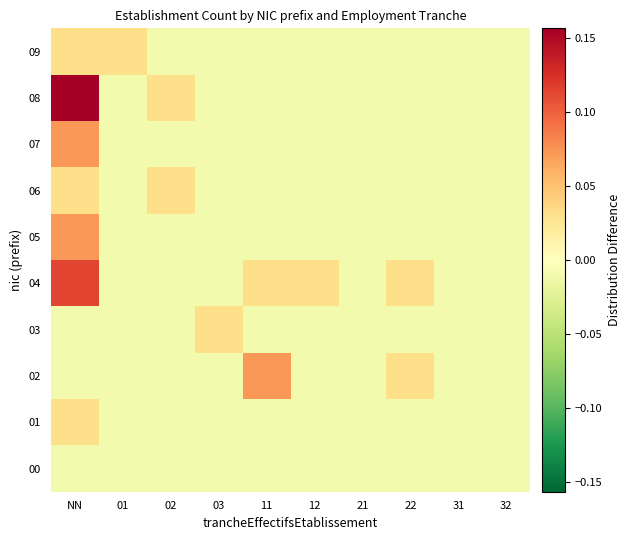

Reading right to left, list all the values displayed in this chart.

00: 32=-0.0	31=-0.0	22=-0.0	21=-0.0	12=-0.0	11=-0.0	03=-0.0	02=-0.0	01=-0.0	NN=-0.0
01: 32=-0.0	31=-0.0	22=-0.0	21=-0.0	12=-0.0	11=-0.0	03=-0.0	02=-0.0	01=-0.0	NN=0.0
02: 32=-0.0	31=-0.0	22=0.0	21=-0.0	12=-0.0	11=0.1	03=-0.0	02=-0.0	01=-0.0	NN=-0.0
03: 32=-0.0	31=-0.0	22=-0.0	21=-0.0	12=-0.0	11=-0.0	03=0.0	02=-0.0	01=-0.0	NN=-0.0
04: 32=-0.0	31=-0.0	22=0.0	21=-0.0	12=0.0	11=0.0	03=-0.0	02=-0.0	01=-0.0	NN=0.1
05: 32=-0.0	31=-0.0	22=-0.0	21=-0.0	12=-0.0	11=-0.0	03=-0.0	02=-0.0	01=-0.0	NN=0.1
06: 32=-0.0	31=-0.0	22=-0.0	21=-0.0	12=-0.0	11=-0.0	03=-0.0	02=0.0	01=-0.0	NN=0.0
07: 32=-0.0	31=-0.0	22=-0.0	21=-0.0	12=-0.0	11=-0.0	03=-0.0	02=-0.0	01=-0.0	NN=0.1
08: 32=-0.0	31=-0.0	22=-0.0	21=-0.0	12=-0.0	11=-0.0	03=-0.0	02=0.0	01=-0.0	NN=0.2
09: 32=-0.0	31=-0.0	22=-0.0	21=-0.0	12=-0.0	11=-0.0	03=-0.0	02=-0.0	01=0.0	NN=0.0